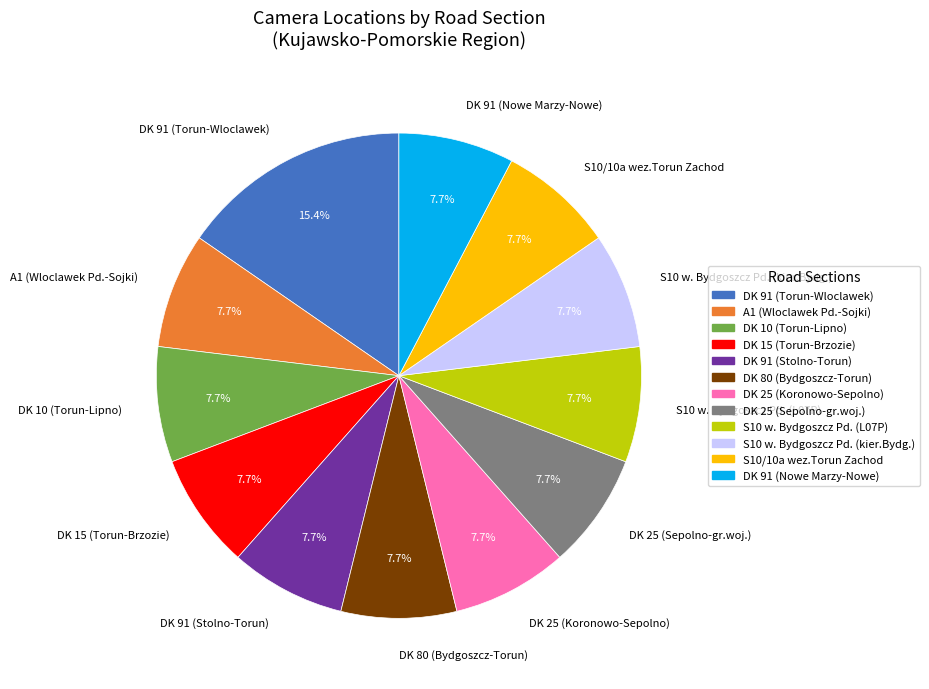

Which has a higher value, DK 80 (Bydgoszcz-Torun) or DK 91 (Torun-Wloclawek)?

DK 91 (Torun-Wloclawek)